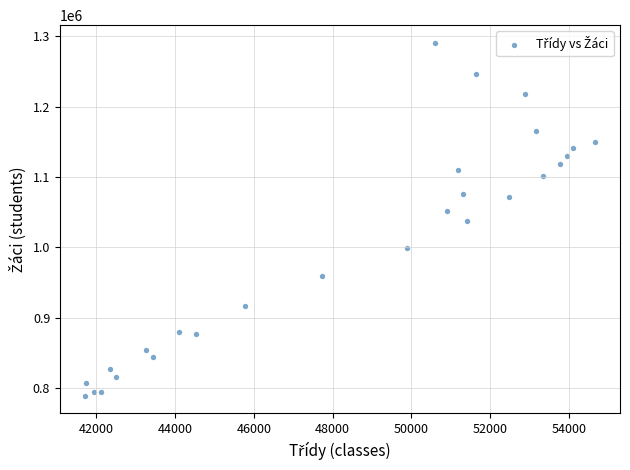

What is the range of Y values (max minus min)?

501032